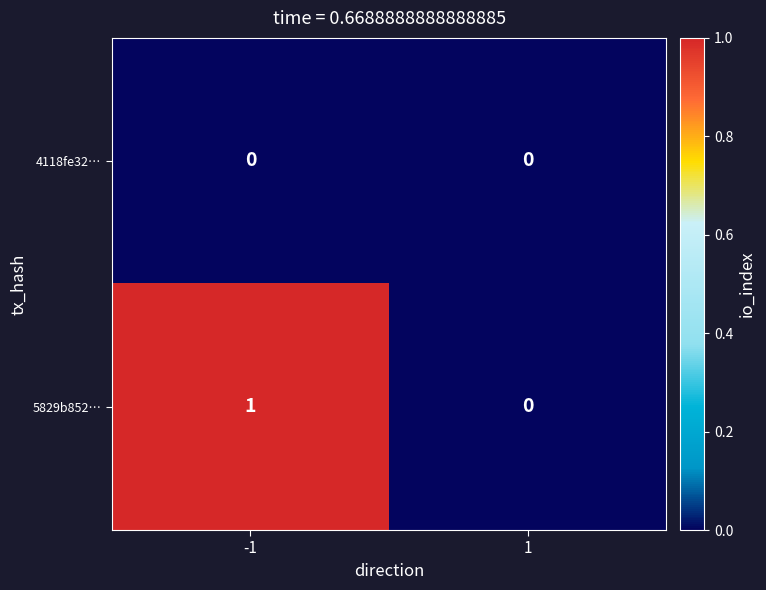

The value of 4118fe32… at 1 is 0. True or false?

True